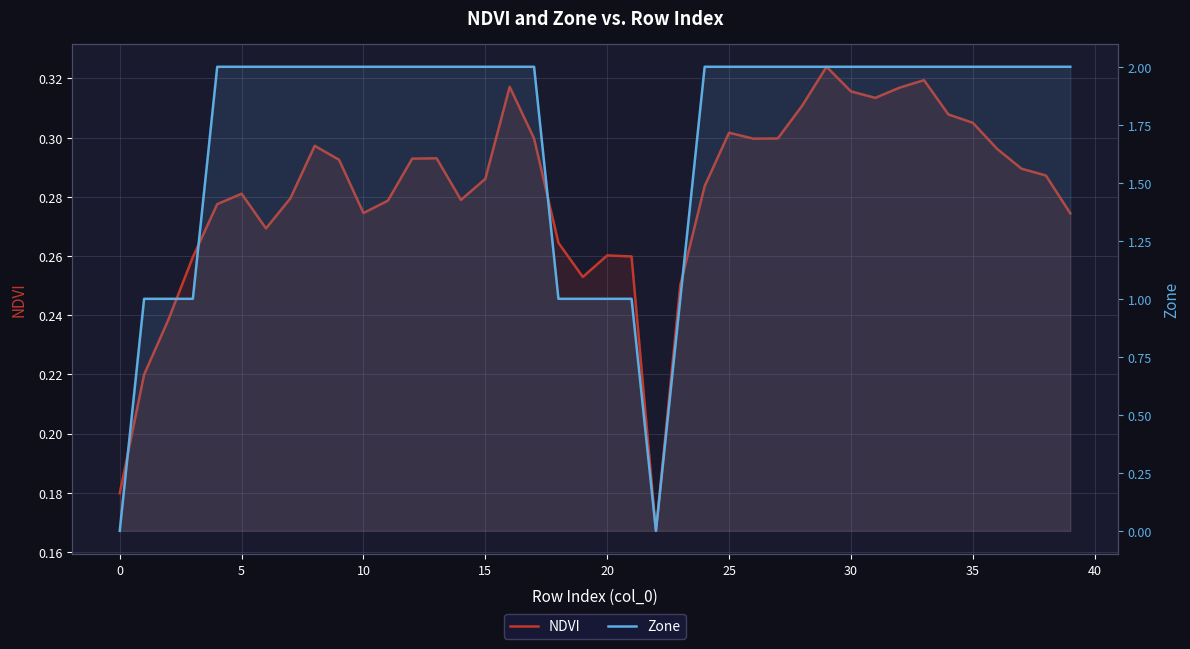

Reading left to right, extract all data points from this chart.

NDVI: 0.2	0.2	0.2	0.3	0.3	0.3	0.3	0.3	0.3	0.3	0.3	0.3	0.3	0.3	0.3	0.3	0.3	0.3	0.3	0.3	0.3	0.3	0.2	0.3	0.3	0.3	0.3	0.3	0.3	0.3	0.3	0.3	0.3	0.3	0.3	0.3	0.3	0.3	0.3	0.3
Zone: 0.0	1.0	1.0	1.0	2.0	2.0	2.0	2.0	2.0	2.0	2.0	2.0	2.0	2.0	2.0	2.0	2.0	2.0	1.0	1.0	1.0	1.0	0.0	1.0	2.0	2.0	2.0	2.0	2.0	2.0	2.0	2.0	2.0	2.0	2.0	2.0	2.0	2.0	2.0	2.0